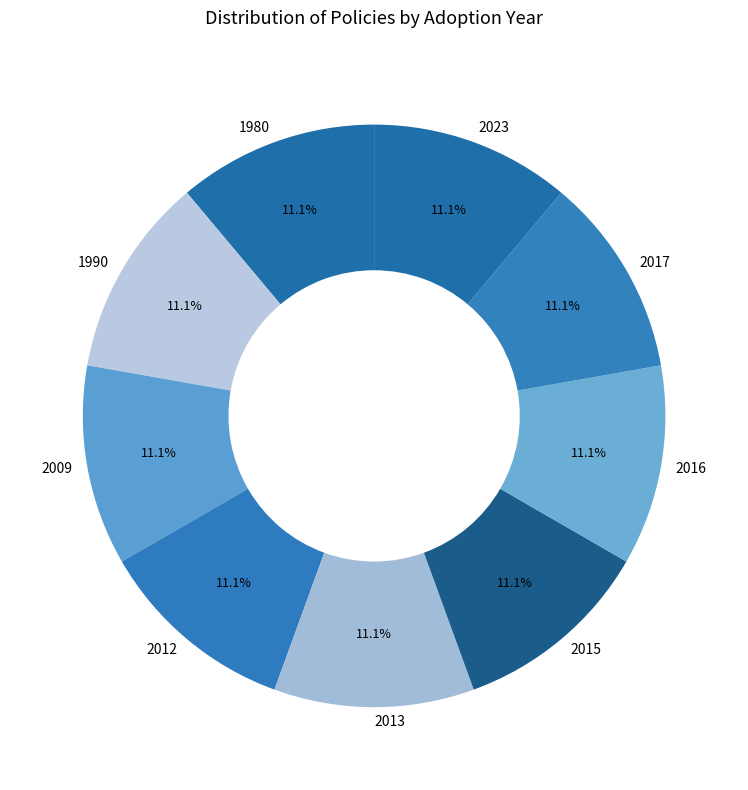

Does 2009 account for over 50% of the chart?

No